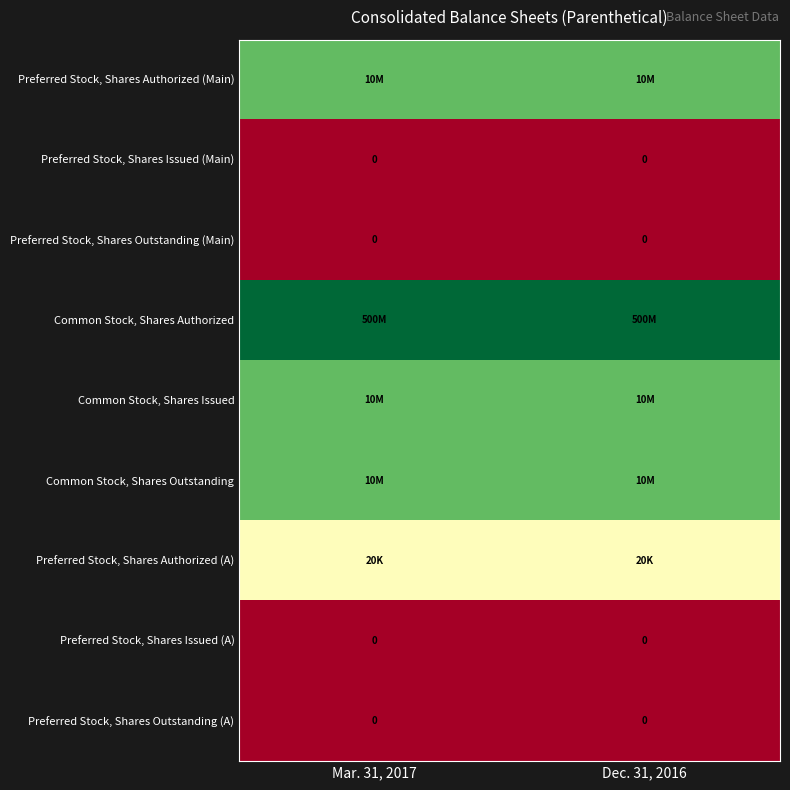

At how many categories does at least one series exceed 6?

2